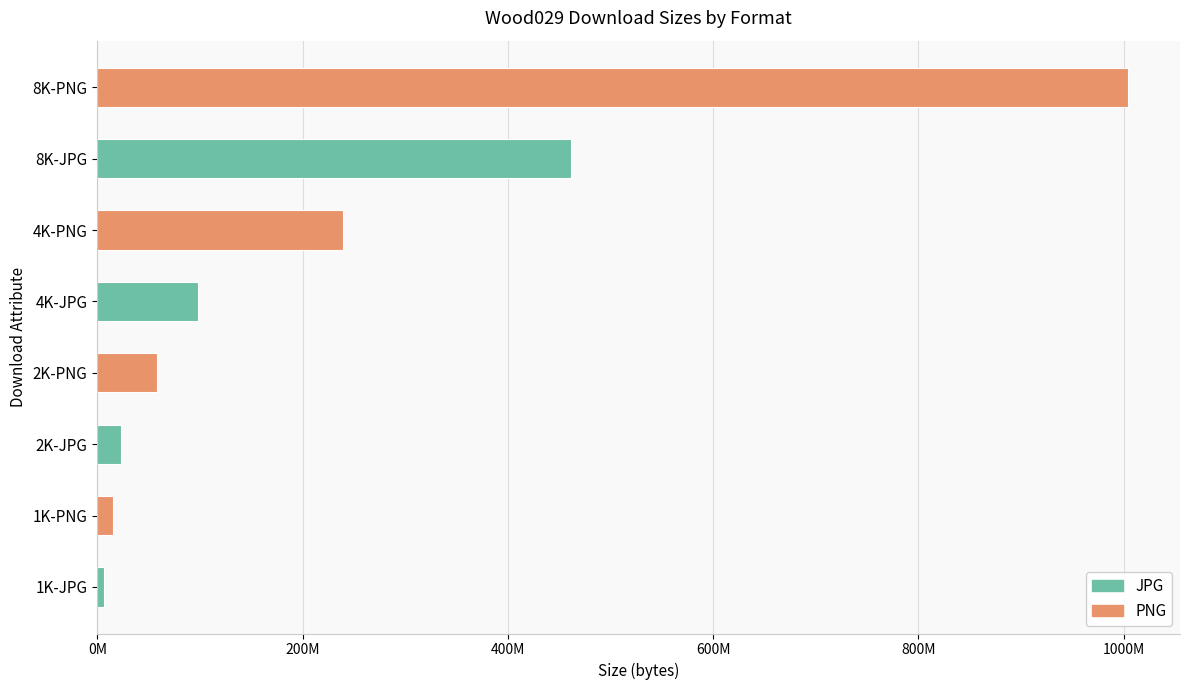

Does the chart contain any negative values?

No